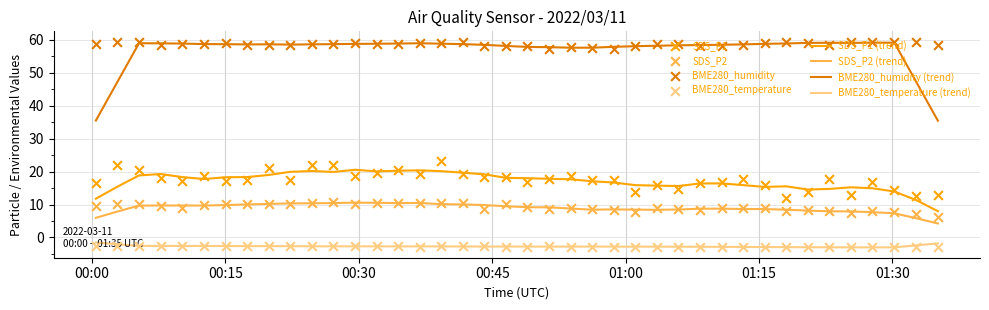

Which series contains the lowest Y value?

BME280_temperature